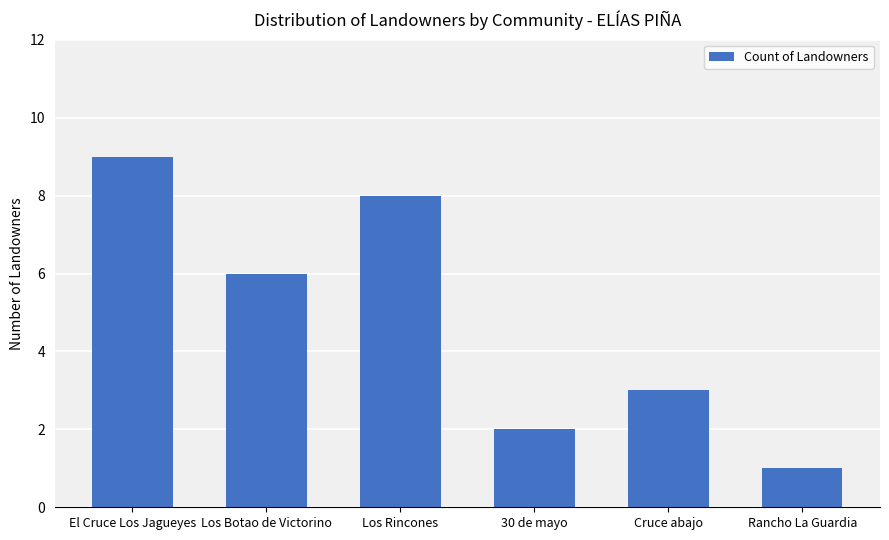

Reading left to right, what are all the values shown in this chart?

El Cruce Los Jagueyes=9	Los Botao de Victorino=6	Los Rincones=8	30 de mayo=2	Cruce abajo=3	Rancho La Guardia=1